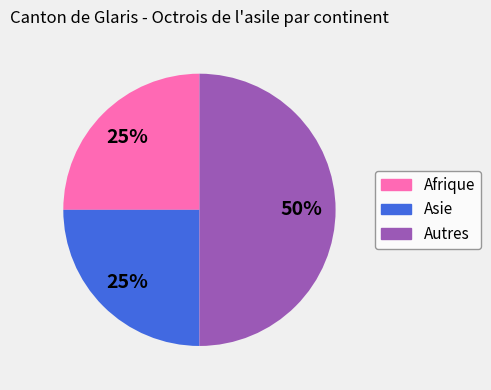

How many slices are in this pie chart?

3